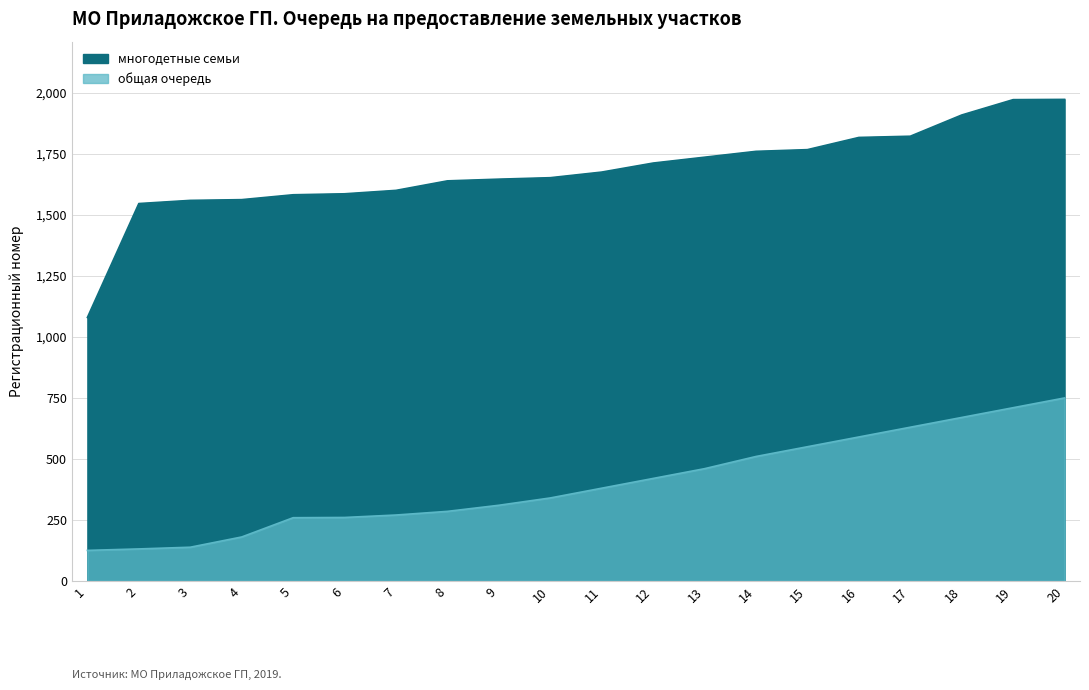

True or false: многодетные семьи has more than 1 interior local peaks.

False